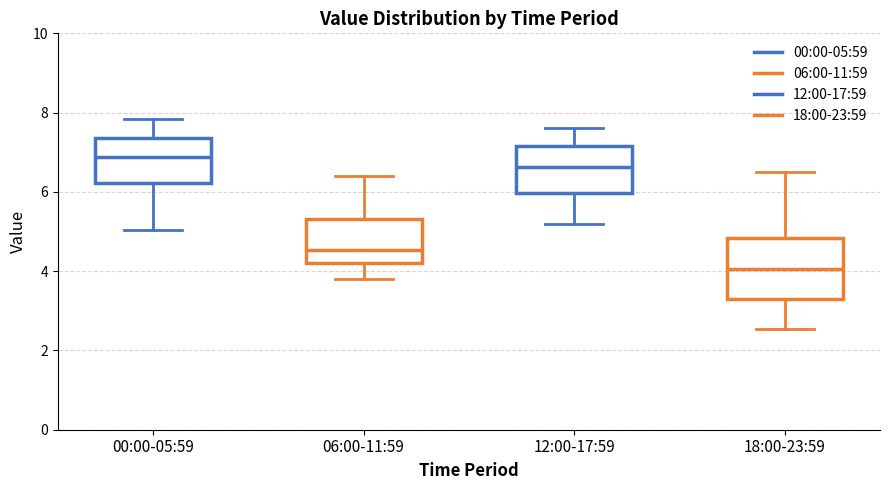

Which box is the tallest, from its lower edge to its upper edge?

18:00-23:59